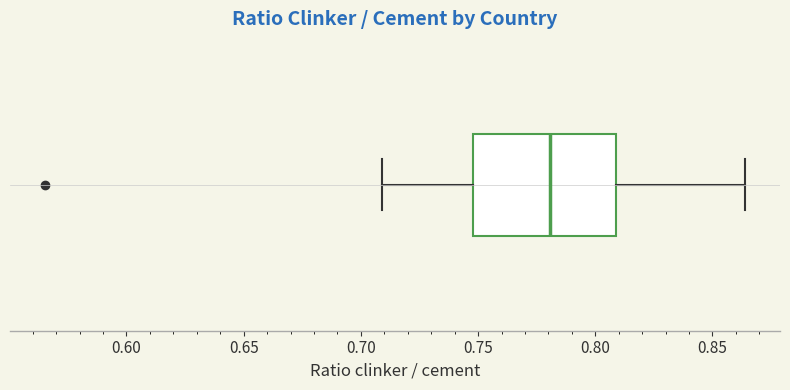

Where is the left edge of the box on the x-axis? The values are not printed on the chart, so give them approximately, as read against the axis.

0.750